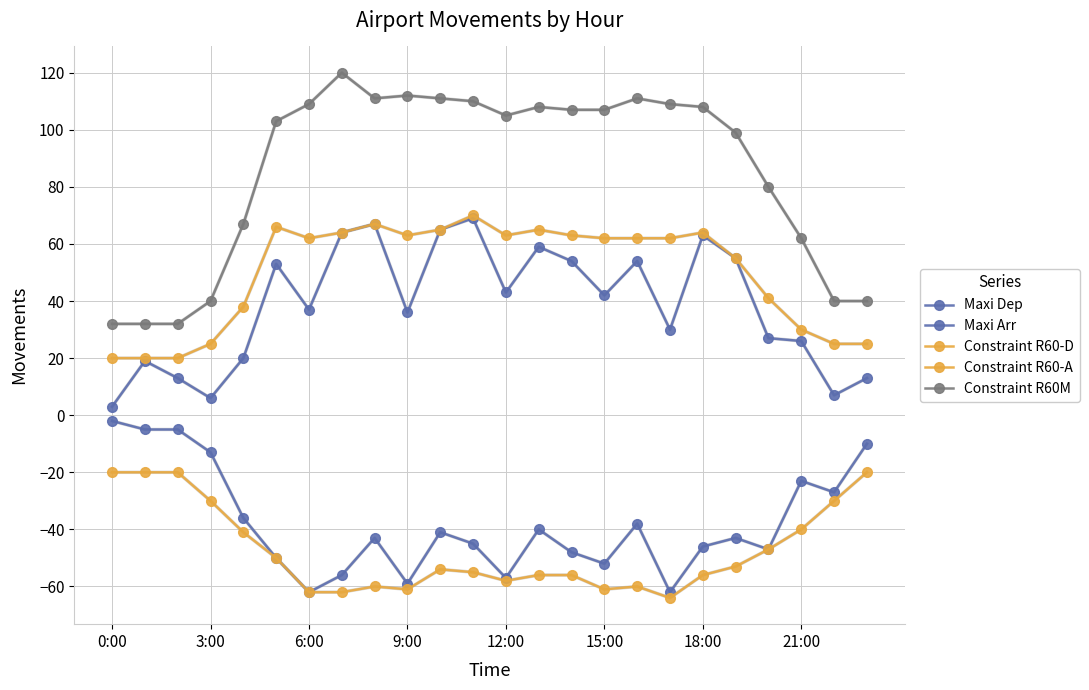

True or false: Maxi Arr and Constraint R60M cross at least once.

False